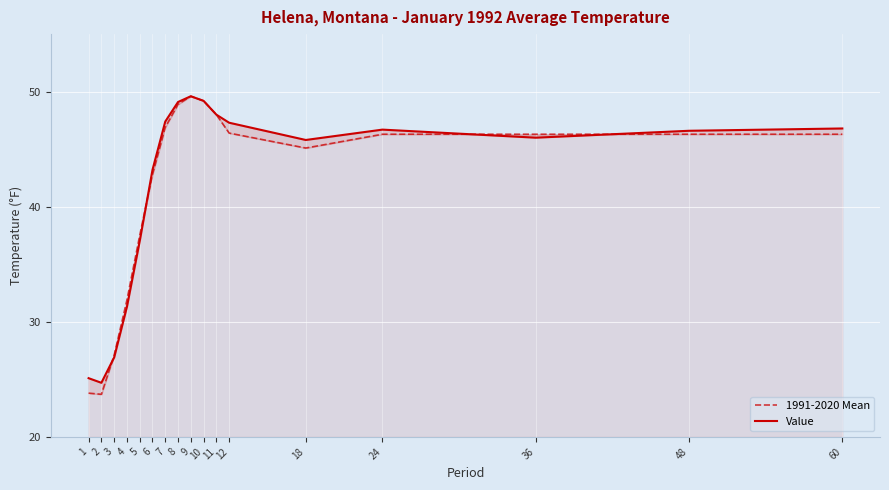

Which series has the widest spread of values?

1991-2020 Mean